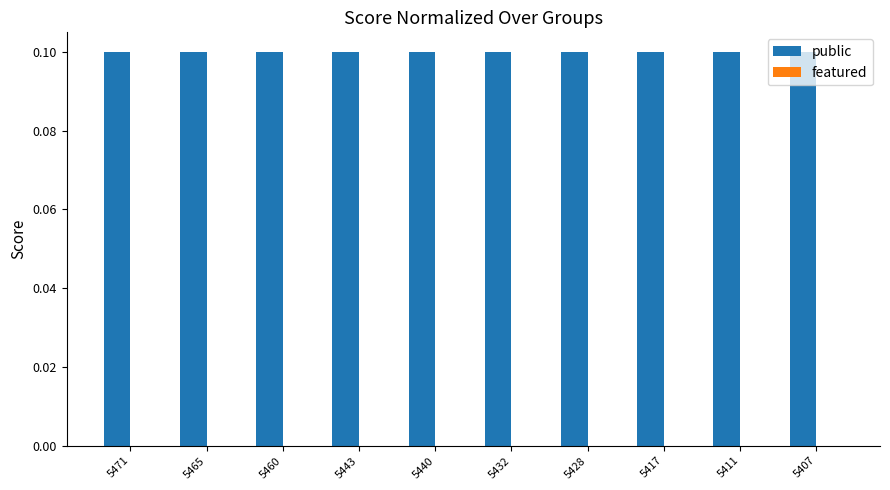

Reading left to right, list all the values displayed in this chart.

public: 5471=0.1	5465=0.1	5460=0.1	5443=0.1	5440=0.1	5432=0.1	5428=0.1	5417=0.1	5411=0.1	5407=0.1
featured: 5471=0.0	5465=0.0	5460=0.0	5443=0.0	5440=0.0	5432=0.0	5428=0.0	5417=0.0	5411=0.0	5407=0.0